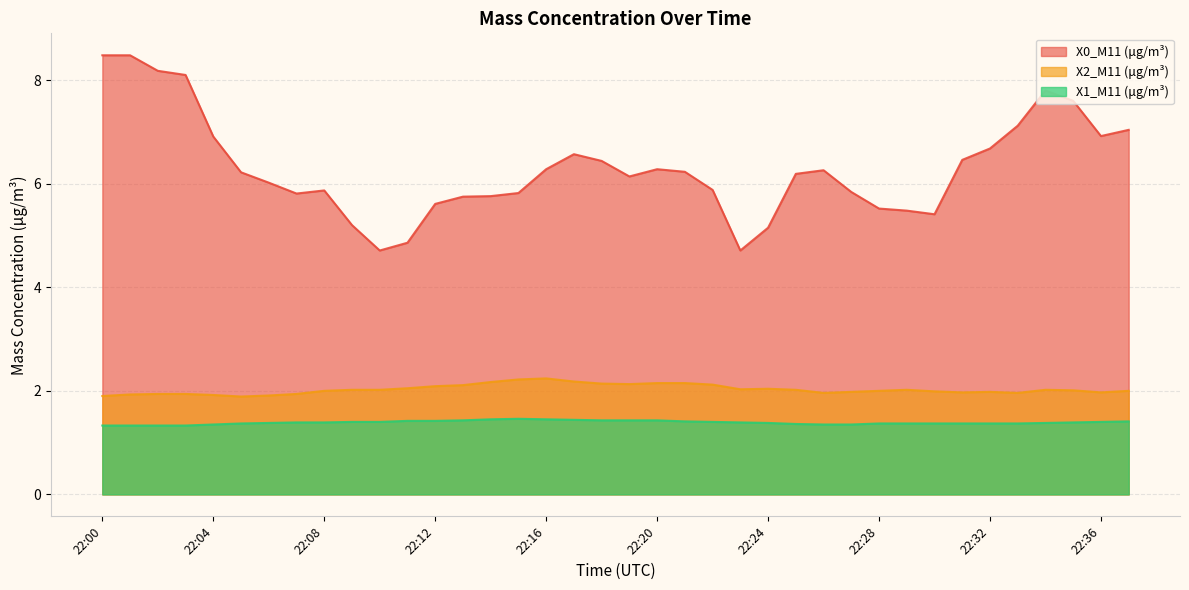

List the labels in order of X2_M11 (μg/m³) value, largest first.

22:16, 22:15, 22:17, 22:14, 22:20, 22:21, 22:18, 22:19, 22:22, 22:13, 22:12, 22:11, 22:24, 22:23, 22:09, 22:10, 22:25, 22:29, 22:34, 22:35, 22:08, 22:28, 22:37, 22:30, 22:27, 22:32, 22:31, 22:36, 22:26, 22:33, 22:02, 22:03, 22:07, 22:01, 22:04, 22:06, 22:00, 22:05